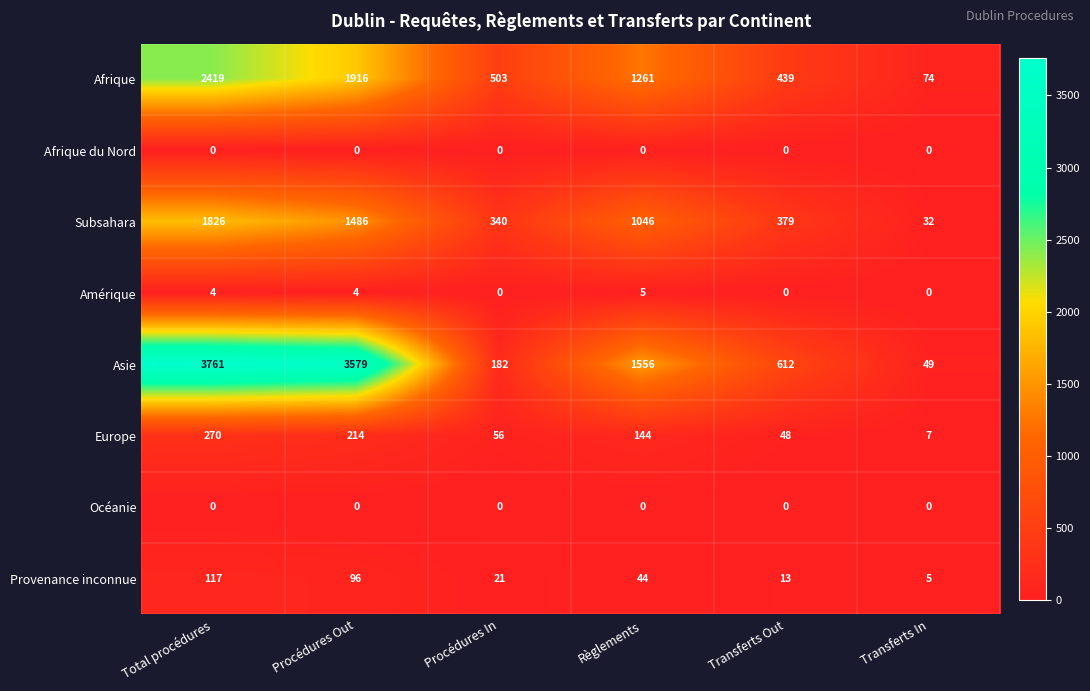

Is it true that Afrique equals 439 at Transferts Out?

True